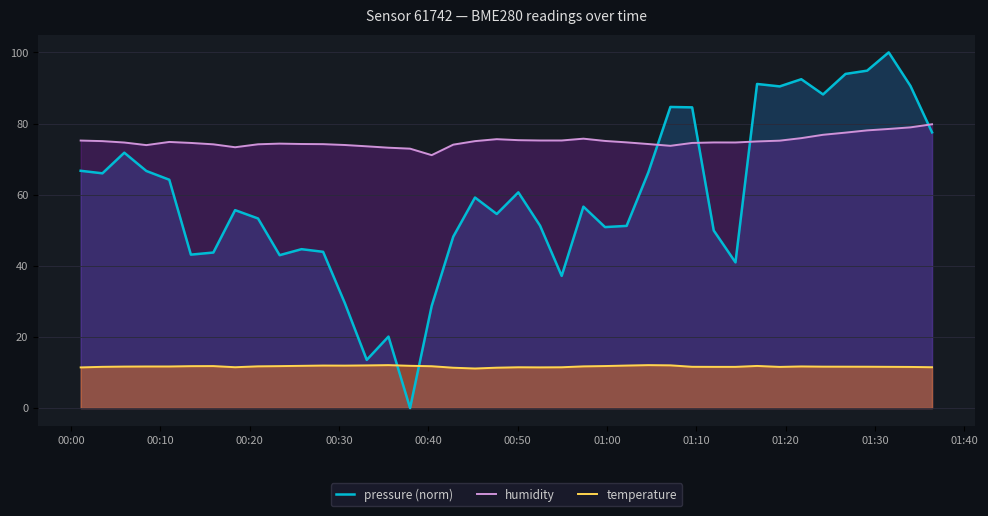

After their last crossing, which series has the higher values: humidity or pressure (norm)?

humidity